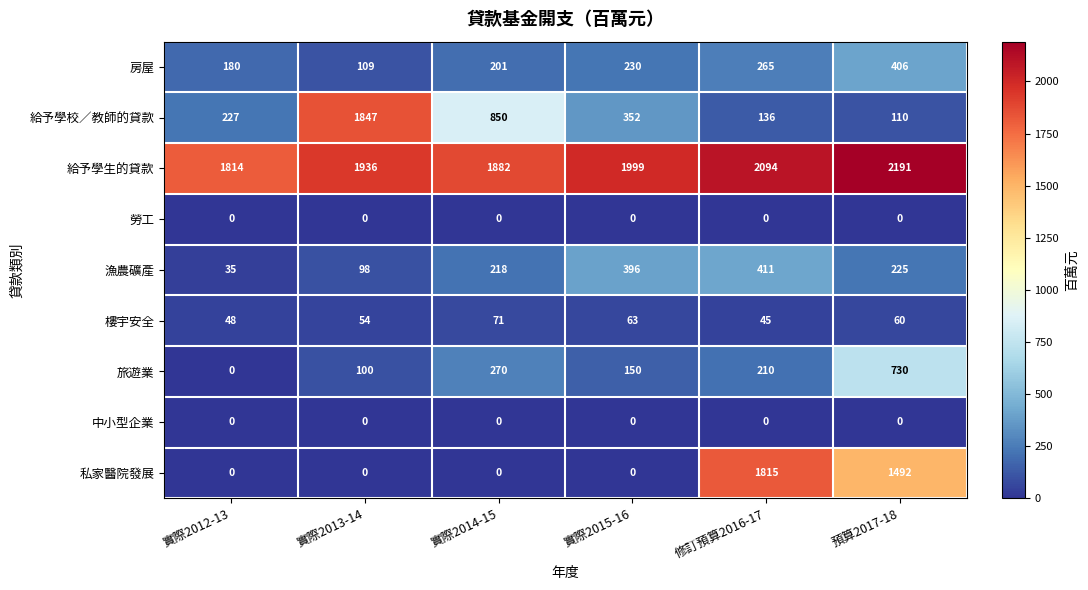

Between 實際2015-16 and 預算2017-18, which series saw the biggest shift?

私家醫院發展